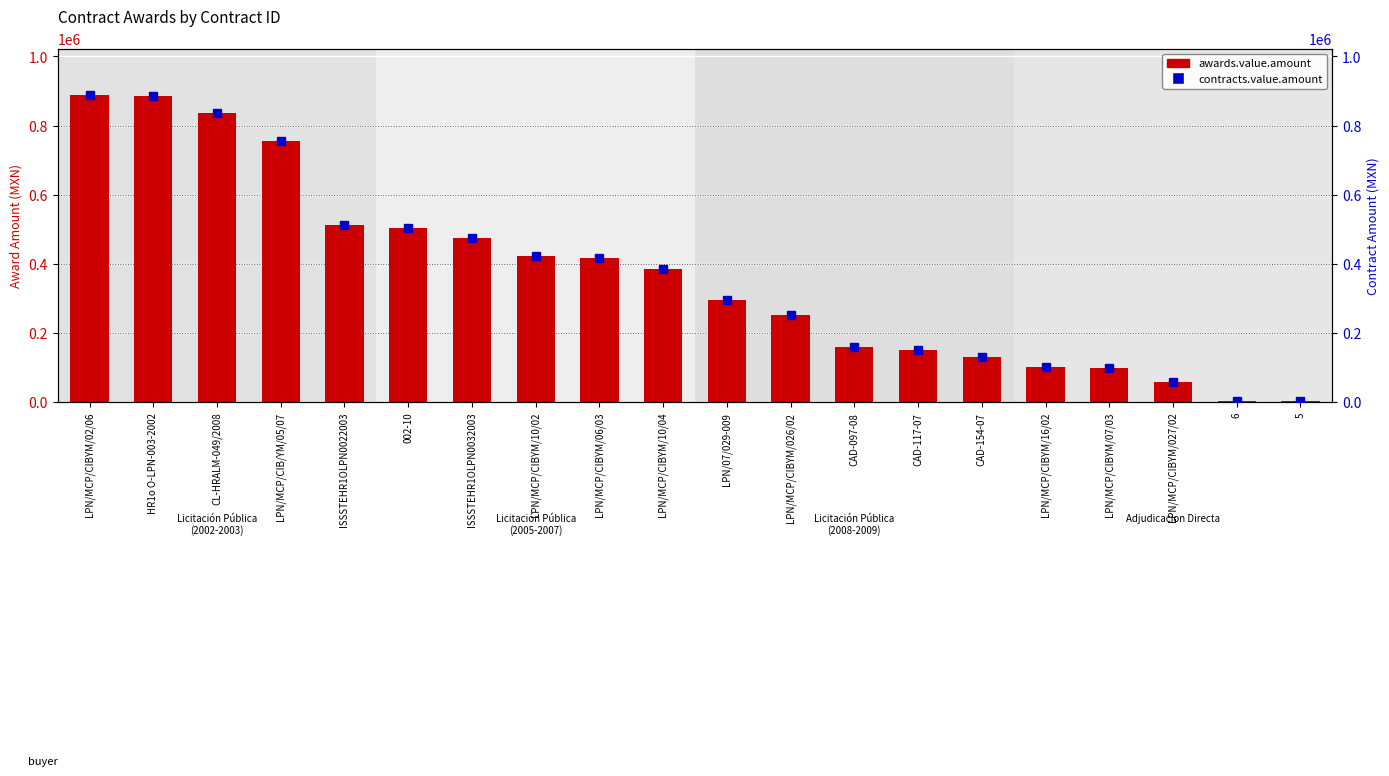

Which category has the lowest value in the contracts.value.amount series?

5